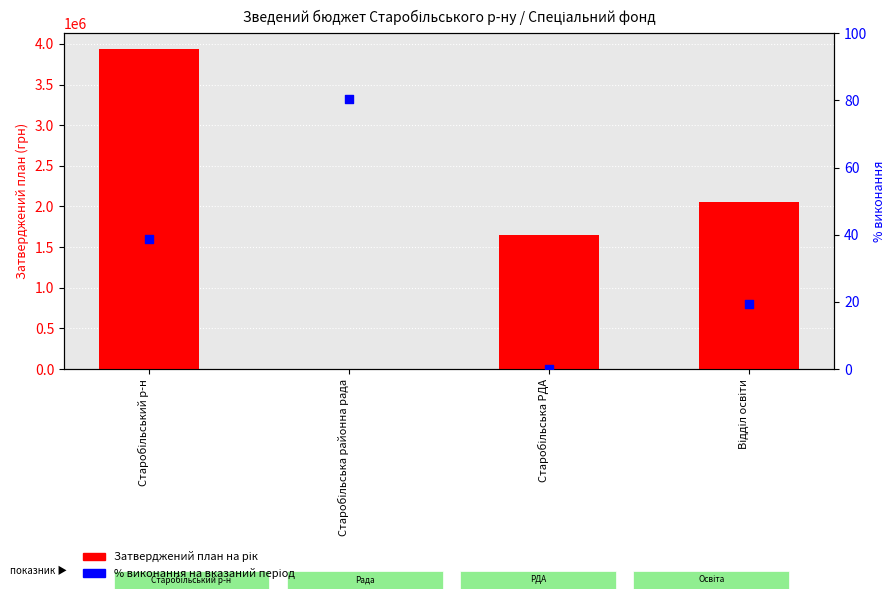

Which series contains the highest Y value?

Затверджений план на рік